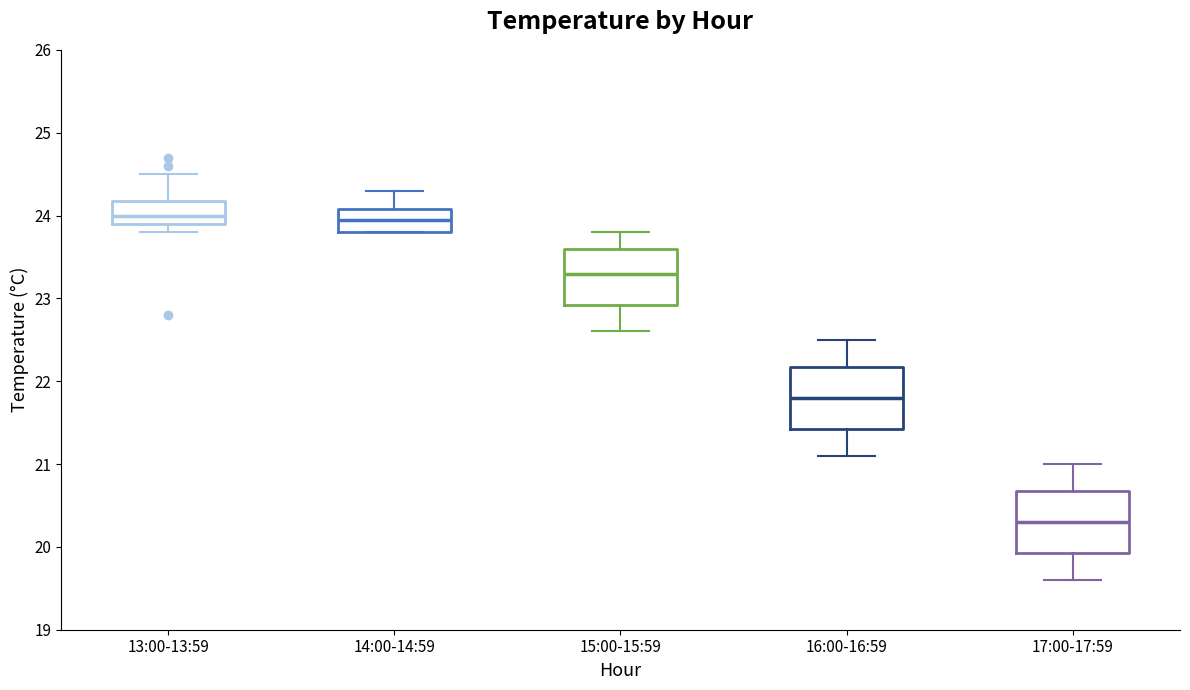

Where does the upper whisker of the box for 14:00-14:59 end on the y-axis? The values are not printed on the chart, so give them approximately, as read against the axis.

24.3